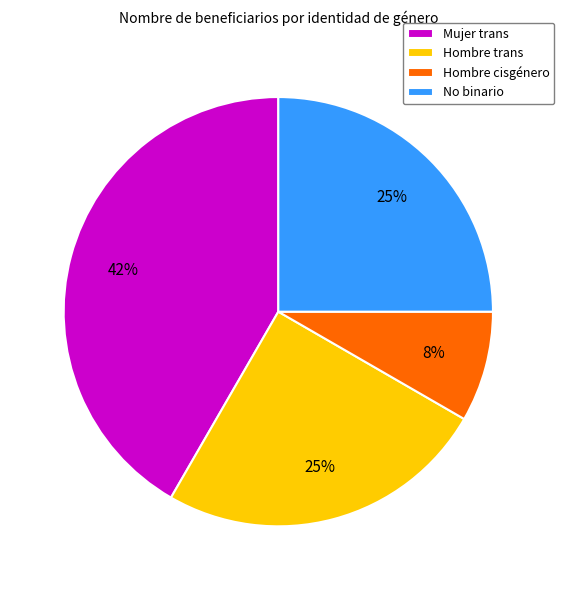

How many segments does this pie chart have?

4